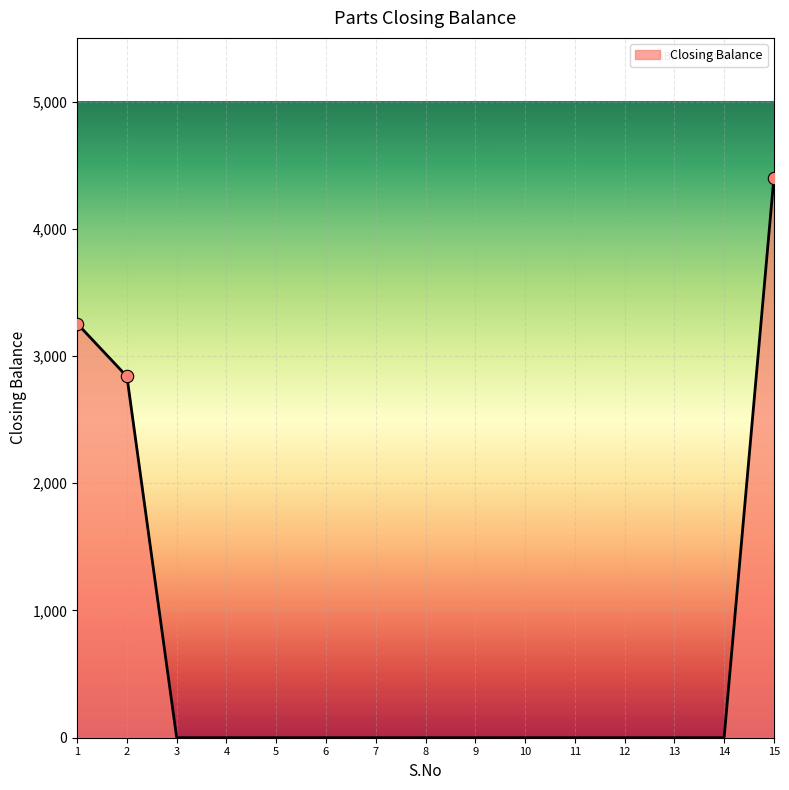

What is the change in value from 1 to 6?

-3255